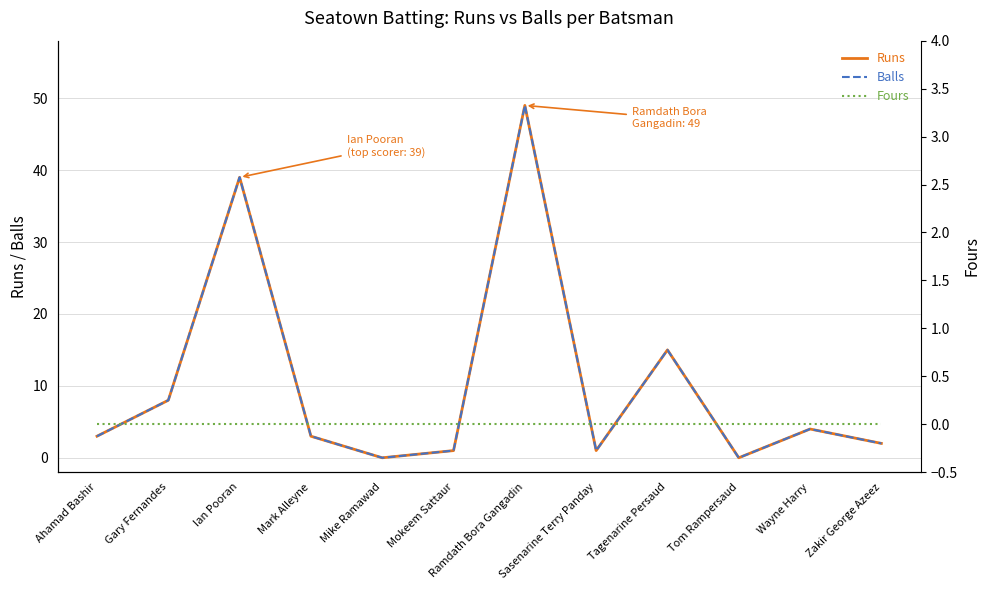

Rank the categories by Runs value from highest to lowest.

Ramdath Bora Gangadin, Ian Pooran, Tagenarine Persaud, Gary Fernandes, Wayne Harry, Ahamad Bashir, Mark Alleyne, Zakir George Azeez, Mokeem Sattaur, Sasenarine Terry Panday, Mike Ramawad, Tom Rampersaud